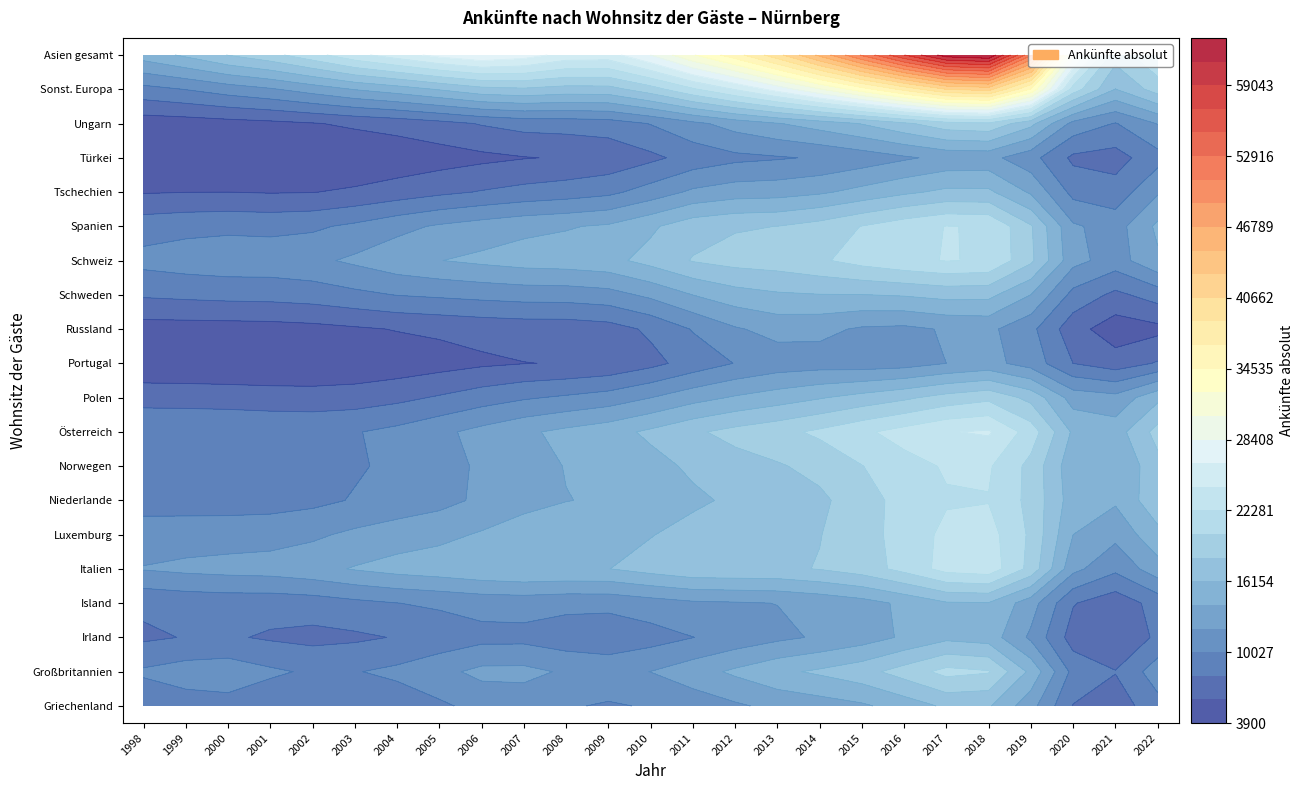

What is the maximum value shown in the chart?

87901